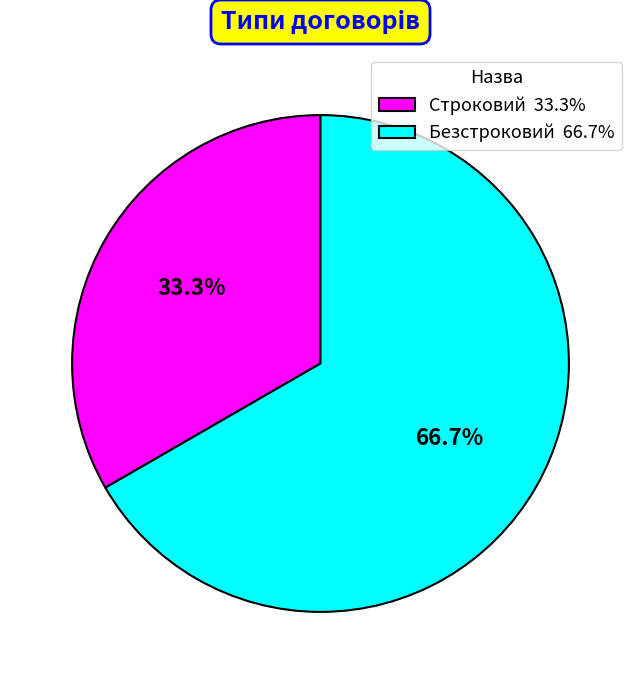

Which category has the smallest portion of the pie?

Строковий